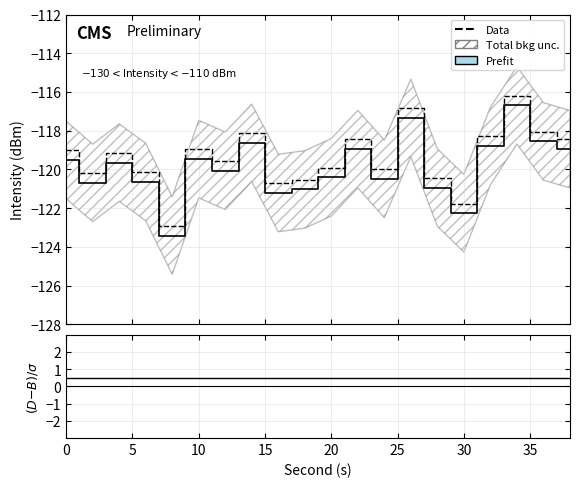

What is the average value of the (Data-Bkg)/σ series?

0.5